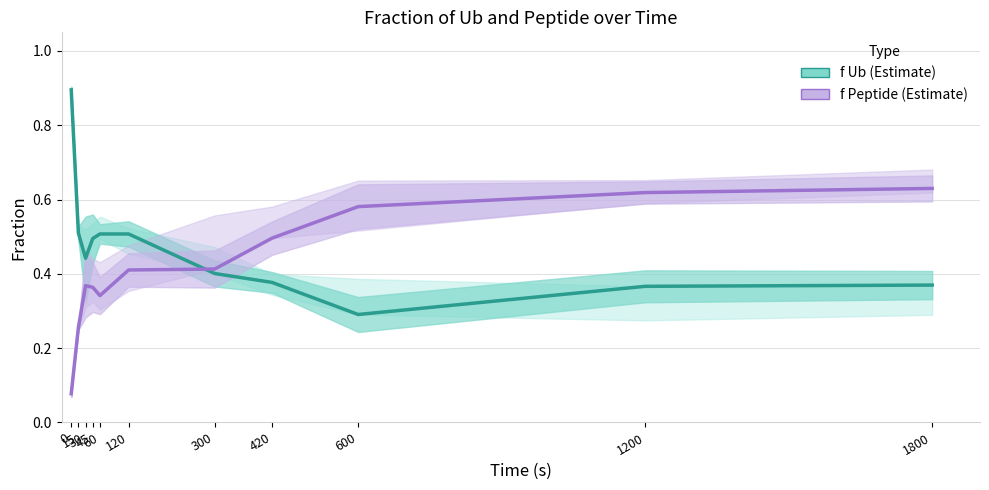

Is it true that f Peptide equals 0.4 at 45?

True